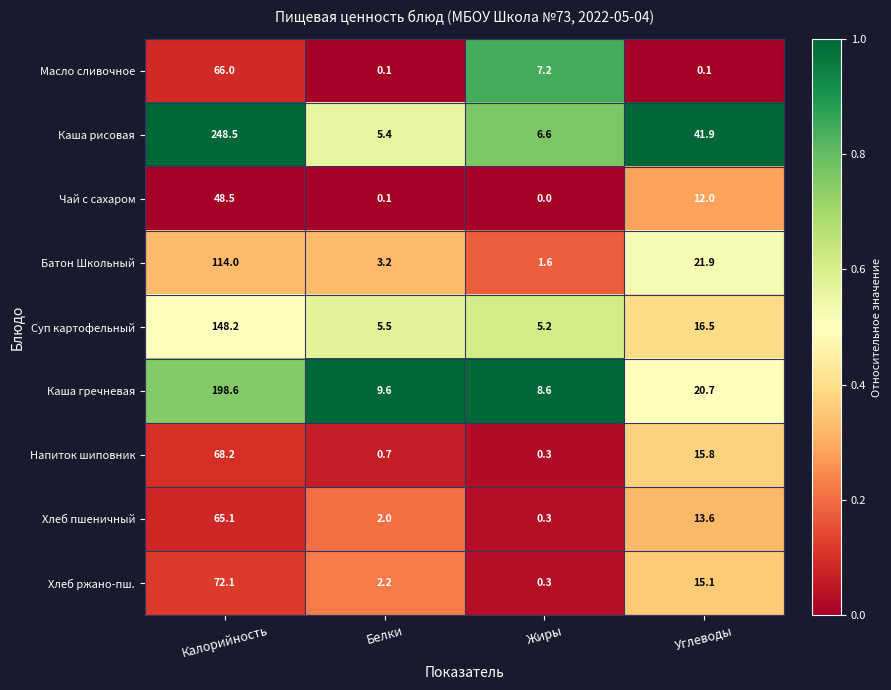

List the series in order of their peak value, highest first.

Каша рисовая, Каша гречневая, Суп картофельный, Батон Школьный, Хлеб ржано-пш., Напиток шиповник, Масло сливочное, Хлеб пшеничный, Чай с сахаром